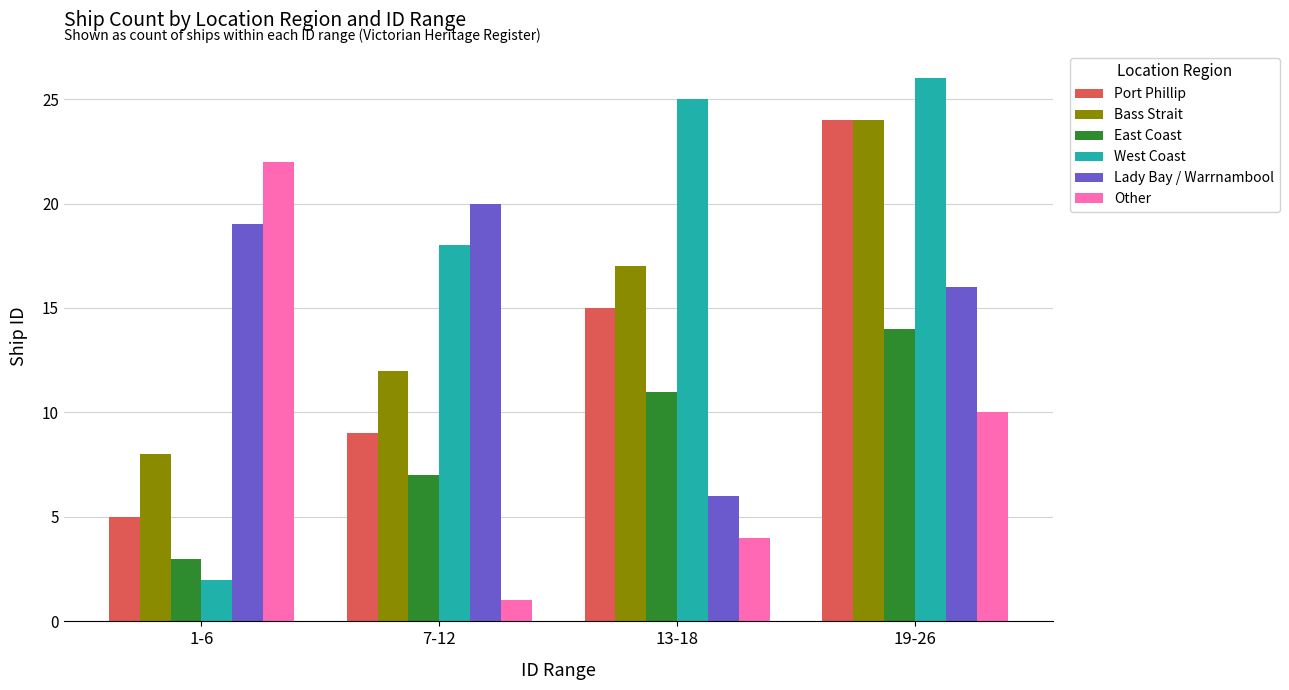

Which series has the largest range (max minus min)?

West Coast